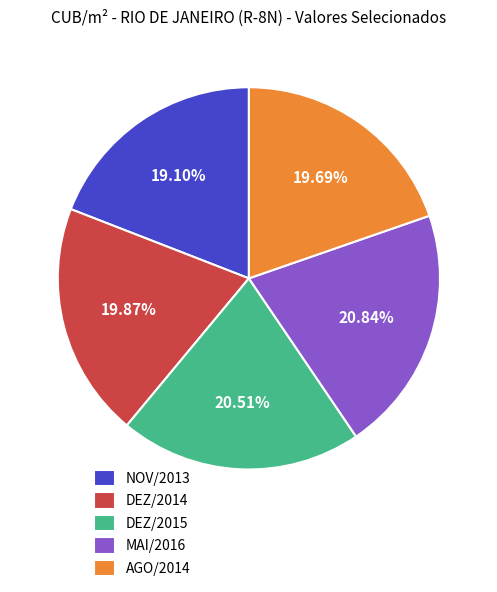

Is the sum of AGO/2014 and MAI/2016 greater than half?

No